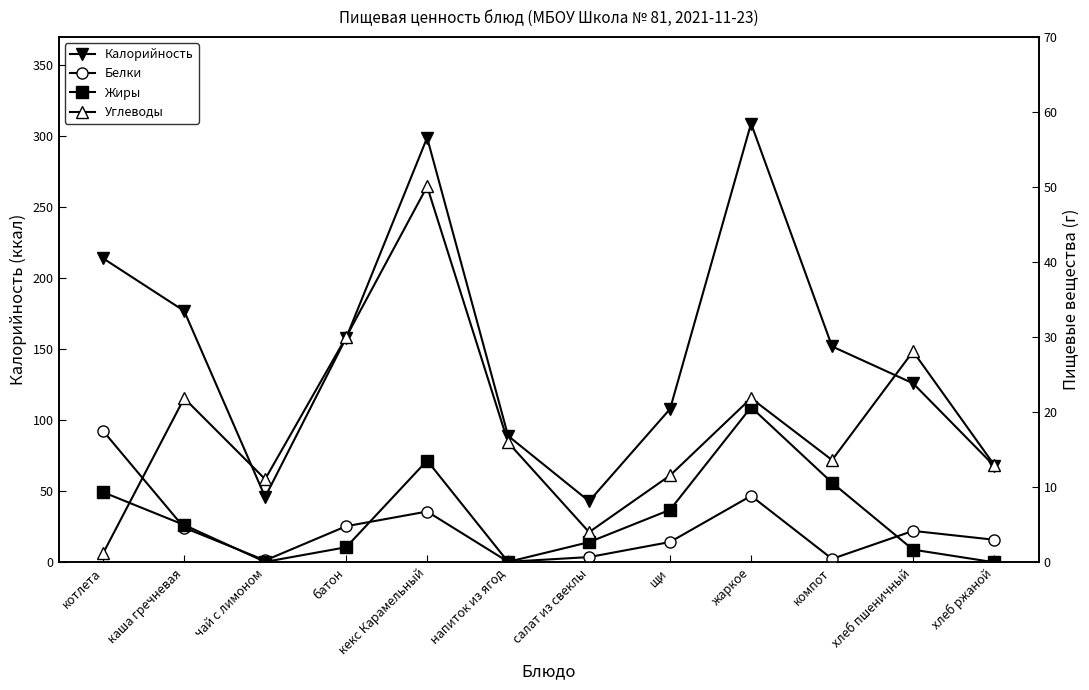

What is the difference between the second highest and minimum values in the Углеводы series?

28.8